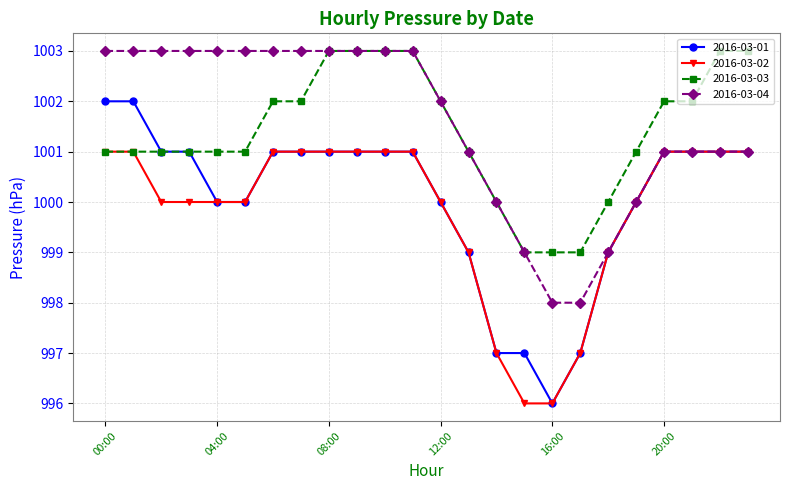

What is the value of the 2016-03-03 point at the 15th from the left?

1000